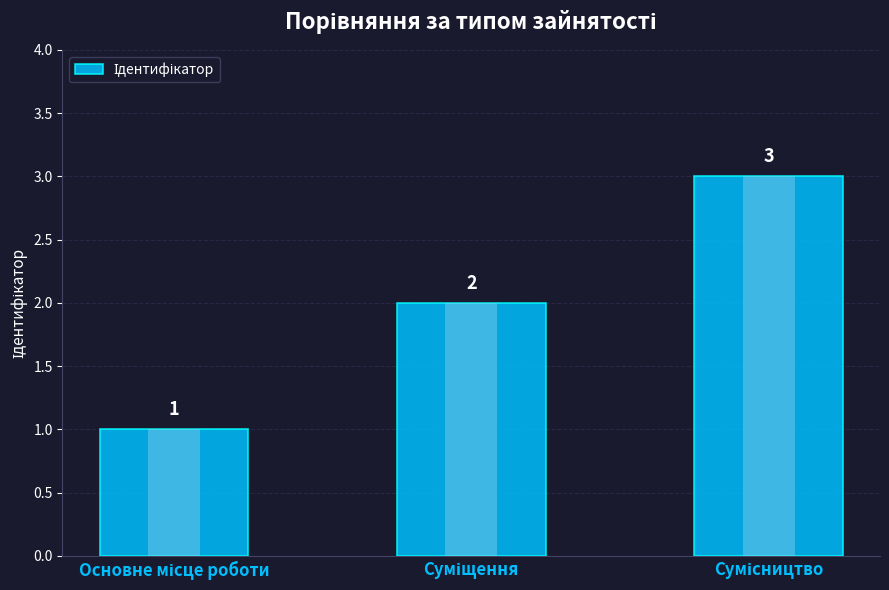

What is the minimum value shown in the chart?

1